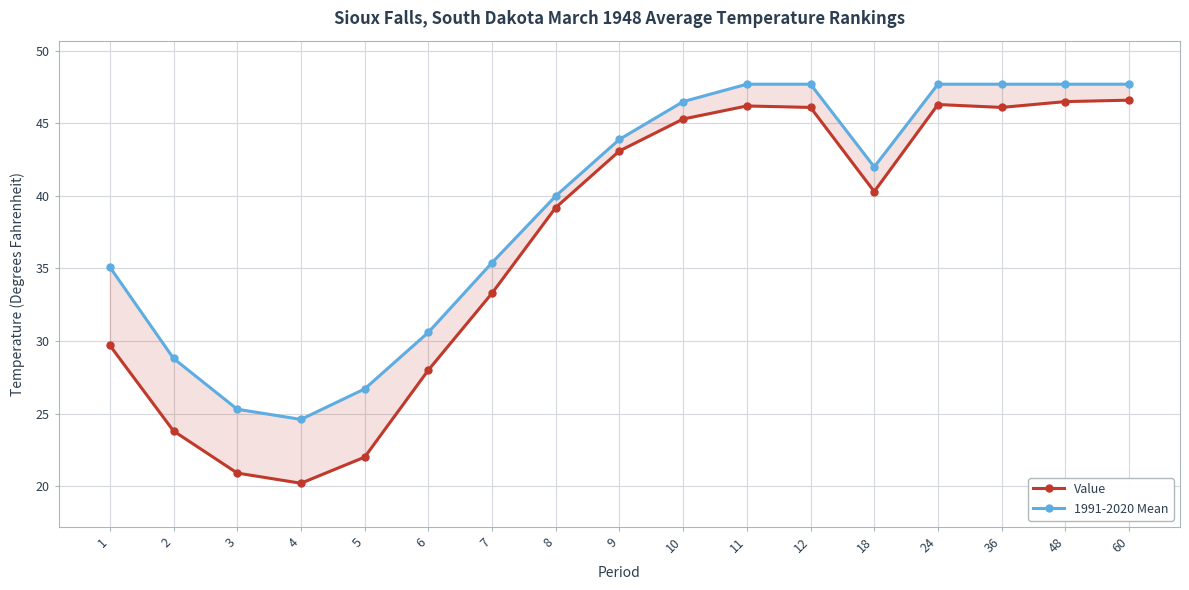

At which label does 1991-2020 Mean reach its minimum?

4